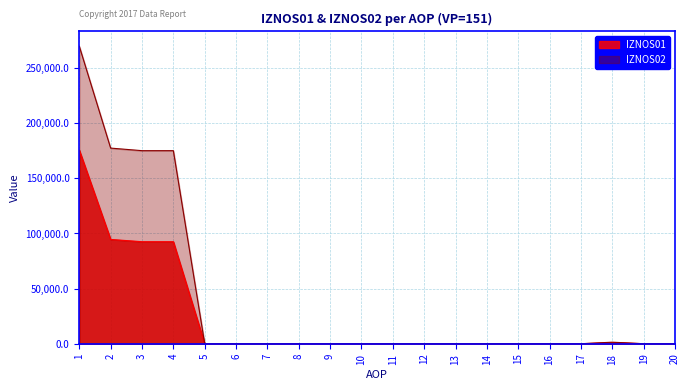

The IZNOS01 series shows 0.0 at 20. True or false?

True